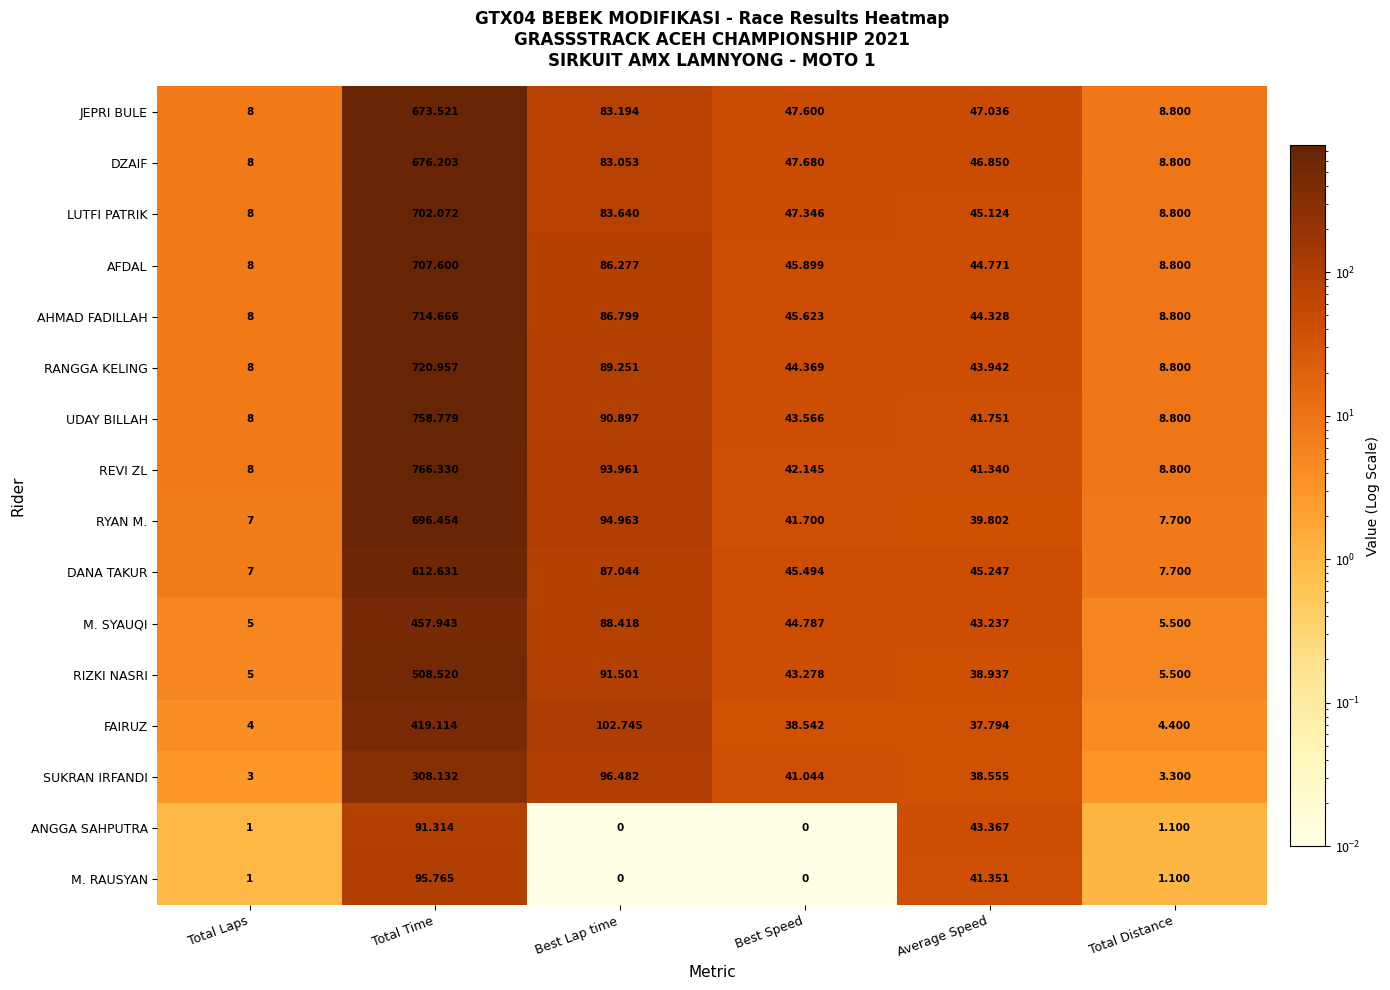

Which category has the lowest value in the DANA TAKUR series?

Total Laps